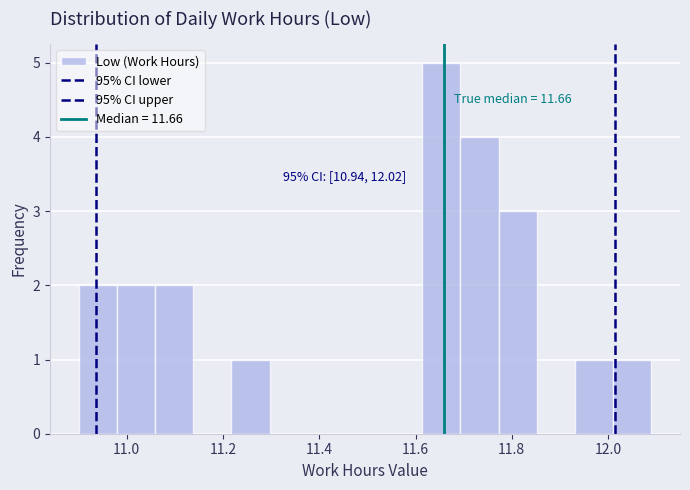

Read against the x-axis, roughly where is the centre of the tallest bar?

11.66